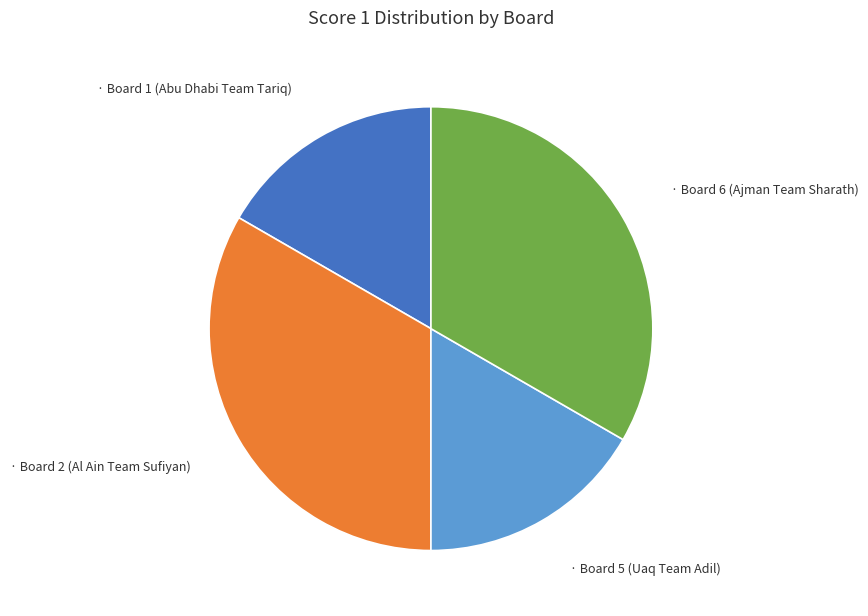

Is there a majority slice in this chart?

No